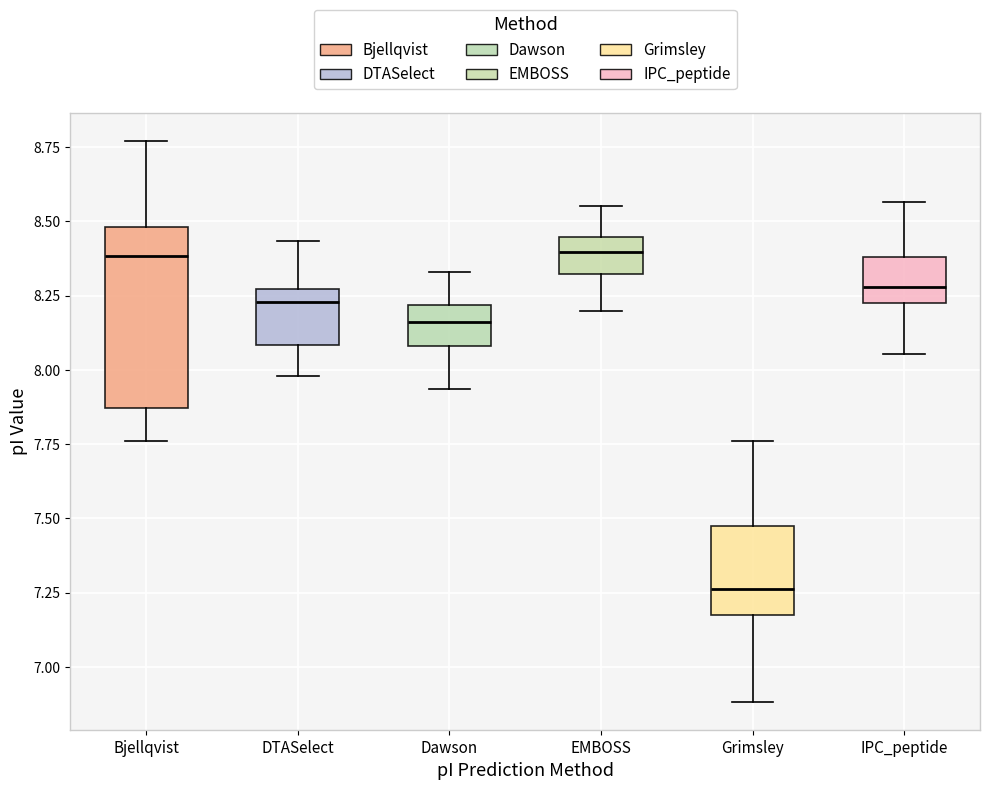

Where is the lower edge of the box for IPC_peptide on the y-axis? The values are not printed on the chart, so give them approximately, as read against the axis.

8.25